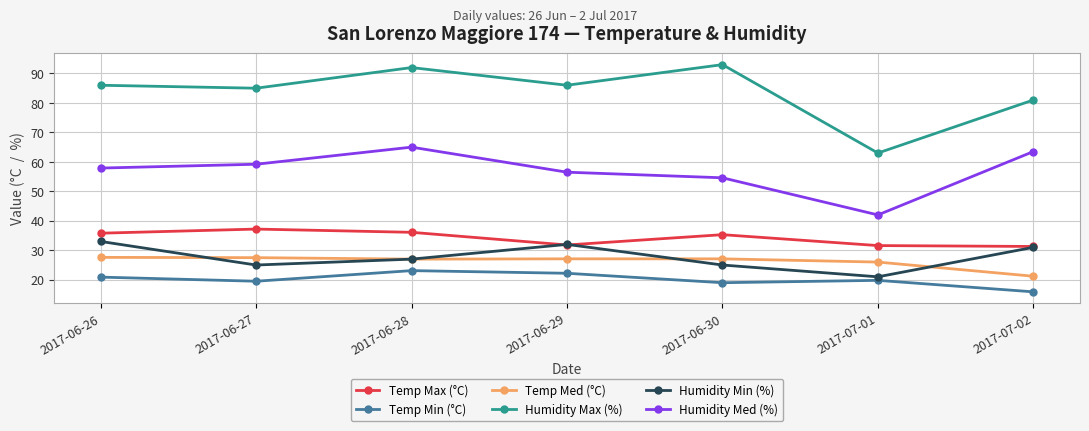

What are all the series names shown in the legend?

Temp Max (°C), Temp Min (°C), Temp Med (°C), Humidity Max (%), Humidity Min (%), Humidity Med (%)